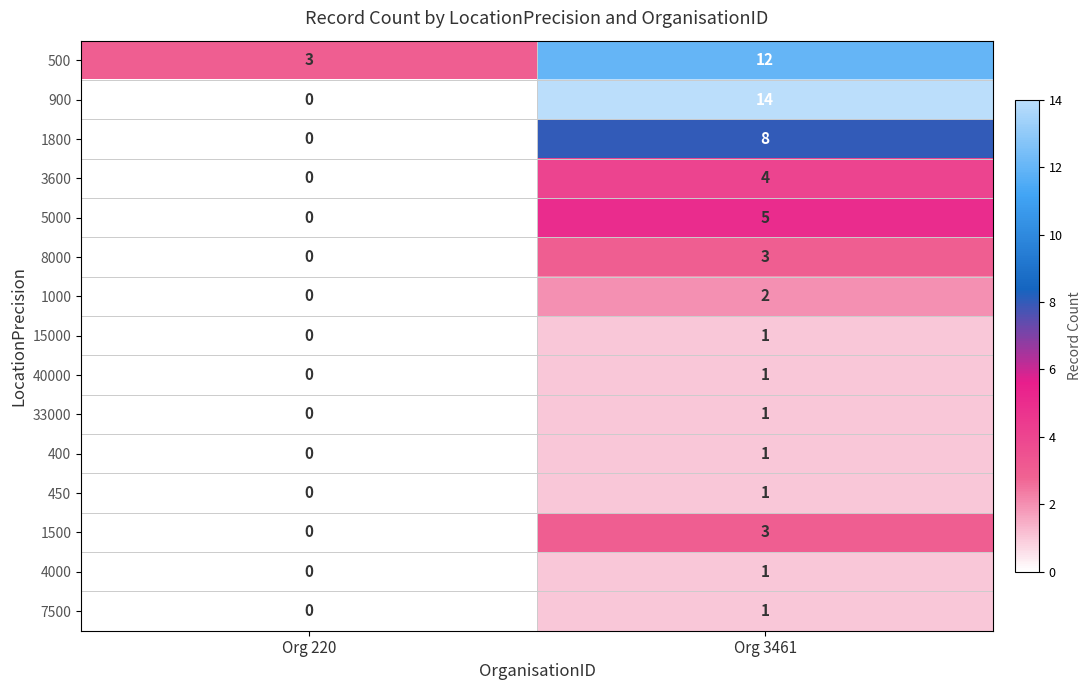

List the labels in order of 33000 value, largest first.

Org 3461, Org 220